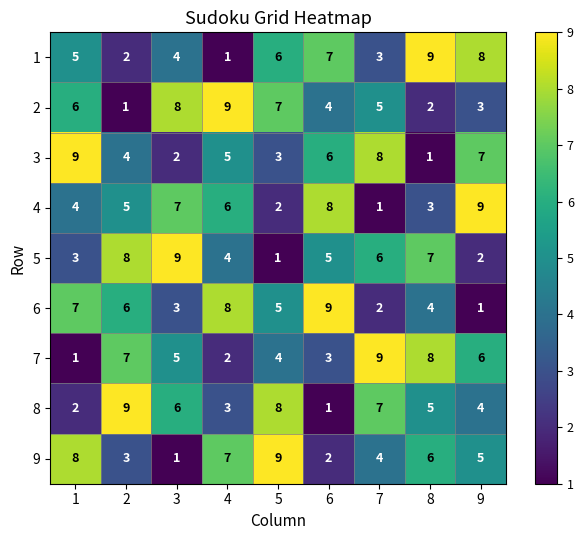

Is the value of 4 at 8 greater than the value of 6 at 2?

No